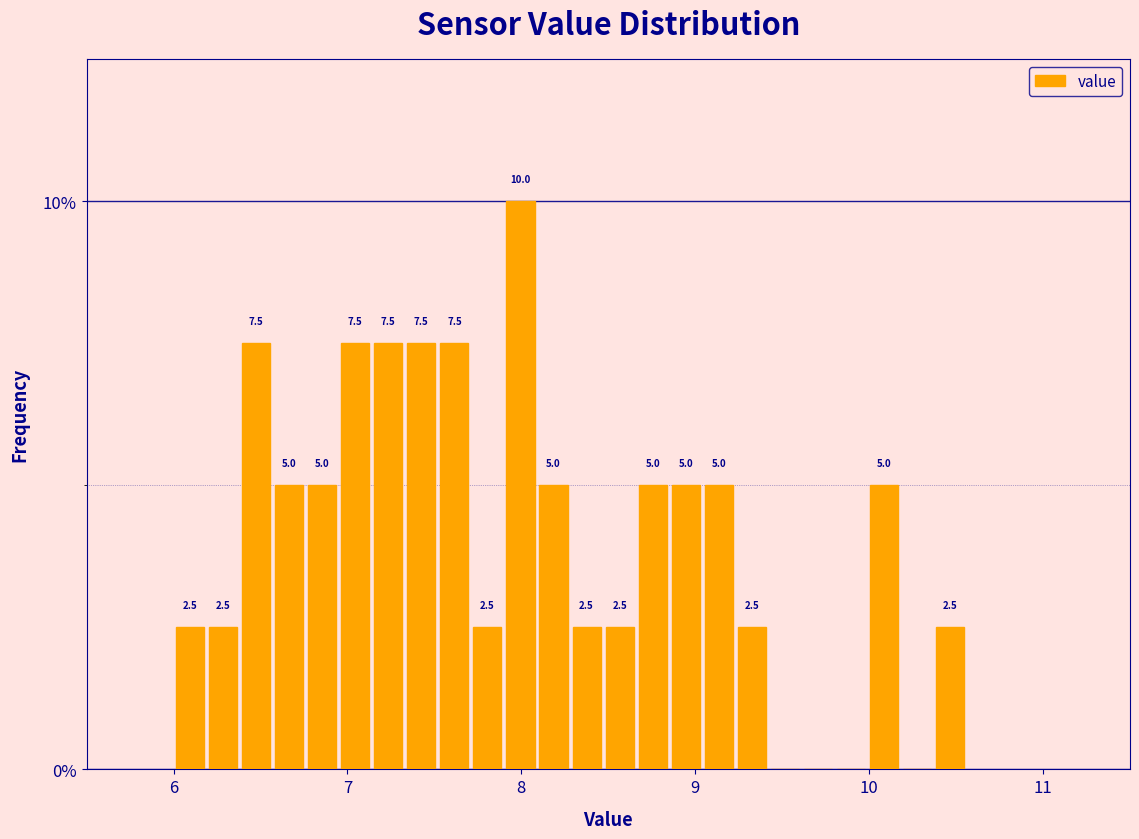

Read against the x-axis, roughly where is the centre of the tallest bar?

8.0